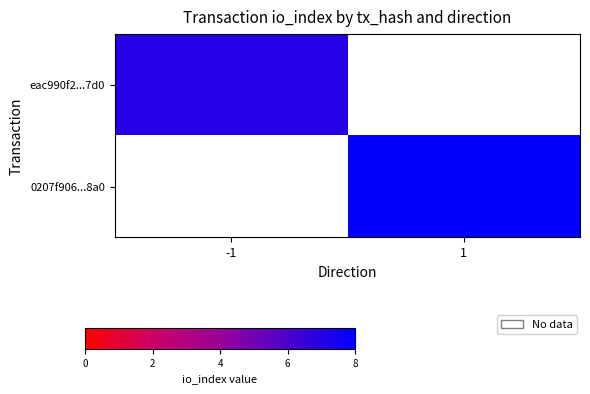

Is it true that 0207f906...8a0 equals 8.0 at 1?

True